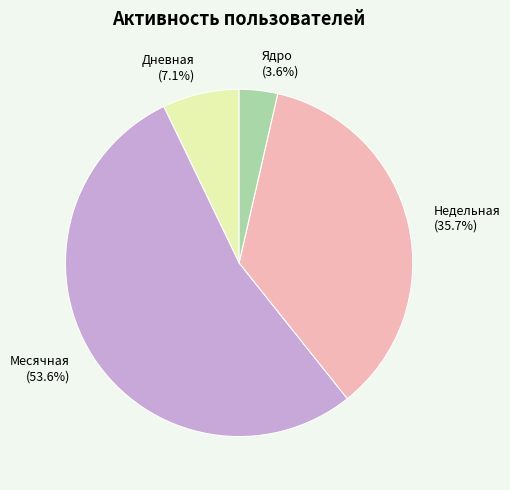

Rank the categories by value from highest to lowest.

Месячная, Недельная, Дневная, Ядро